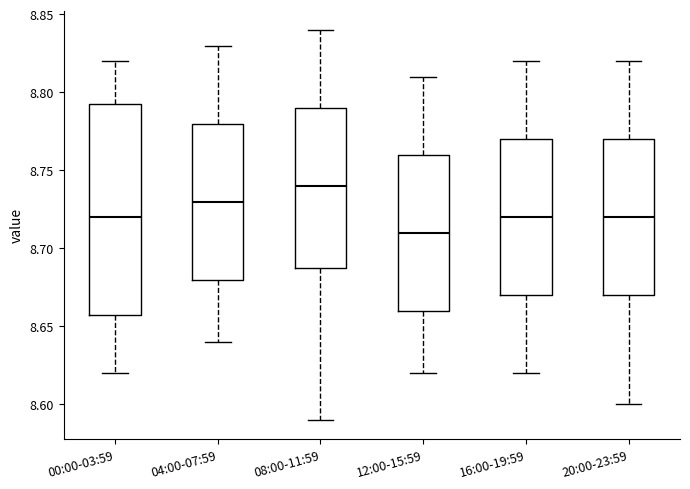

Where does the median line of the box for 12:00-15:59 sit on the y-axis? The values are not printed on the chart, so give them approximately, as read against the axis.

8.710